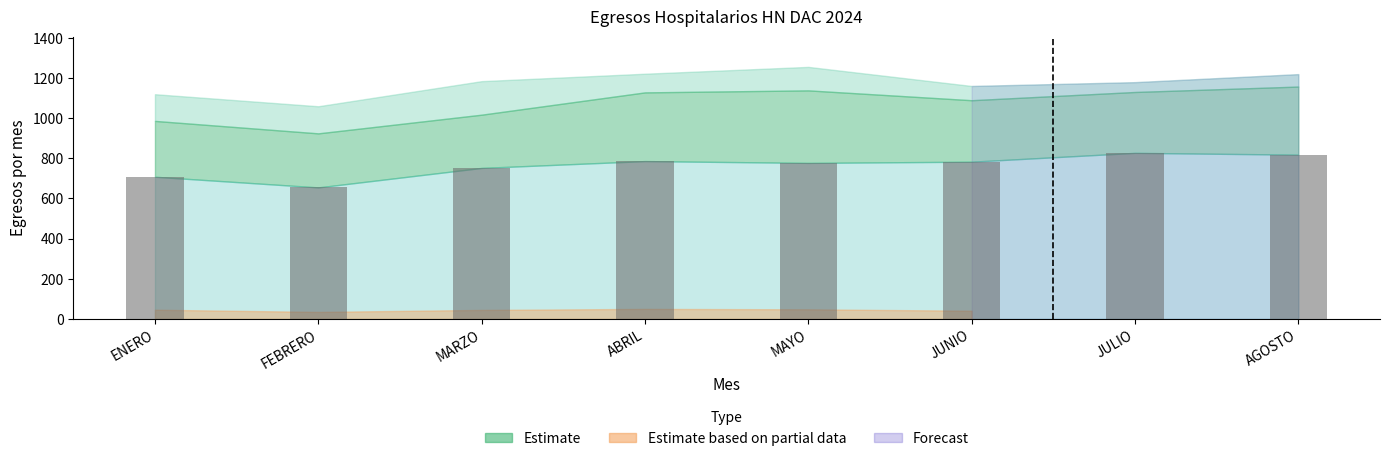

What is the label of the 3rd bar from the right?

JUNIO